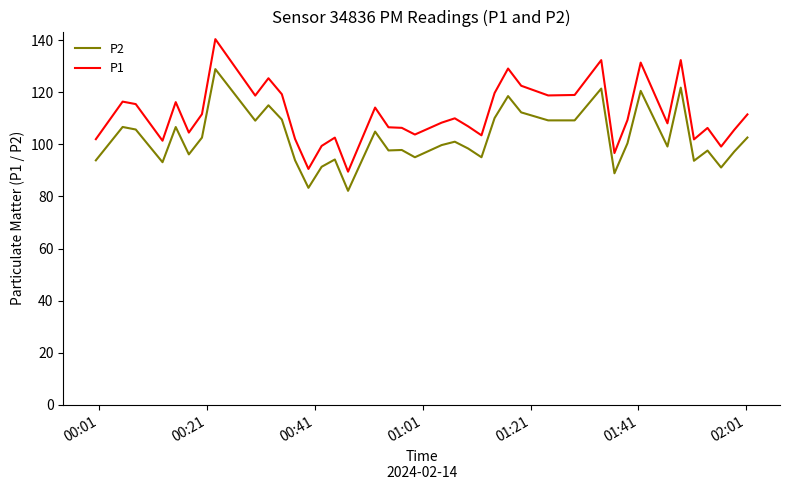

What is the lowest value of the P1 series?

89.5